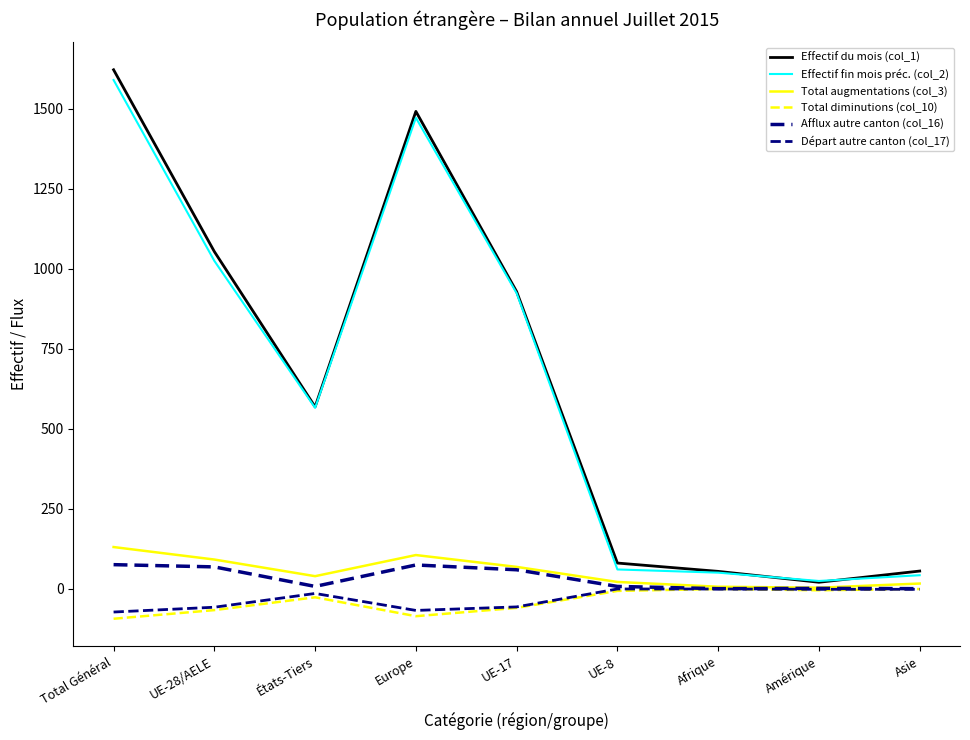

Is it true that Total augmentations (col_3) equals 1 at Amérique?

False